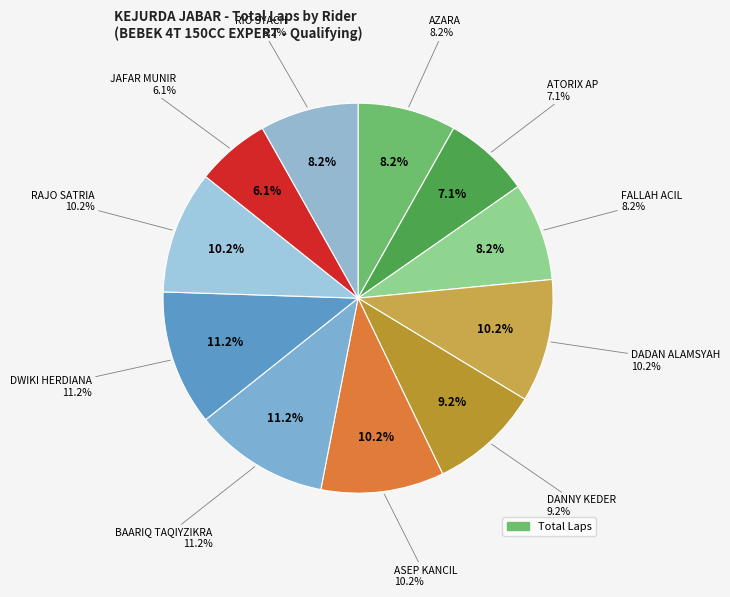

Is it true that DANNY KEDER is 1% of the pie?

False